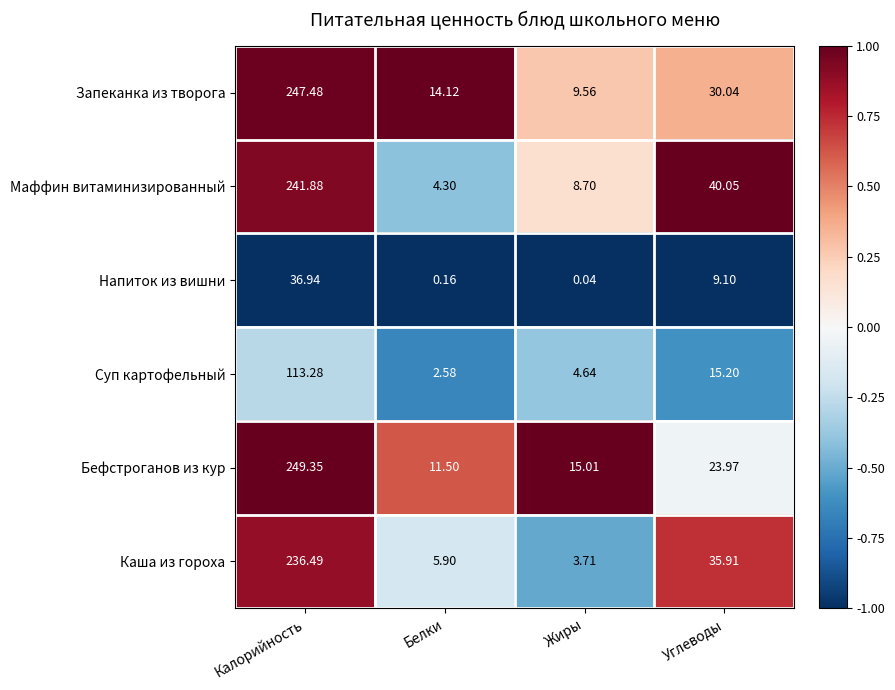

At which label is Суп картофельный closest to 57?

Углеводы